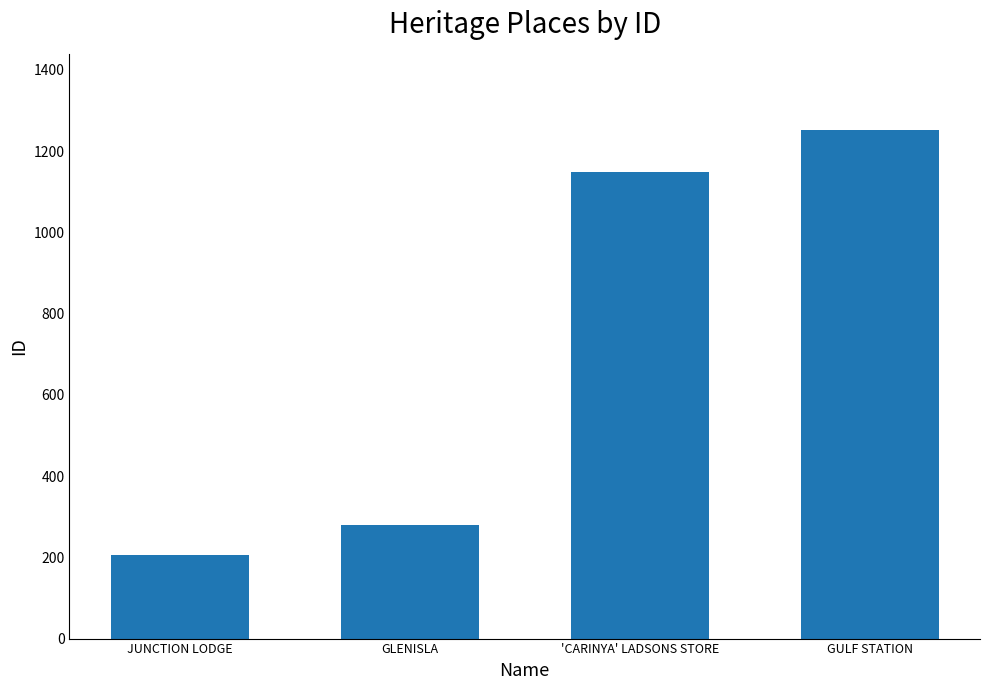

Reading right to left, transcribe all the data shown in this chart.

1252	1149	280	205